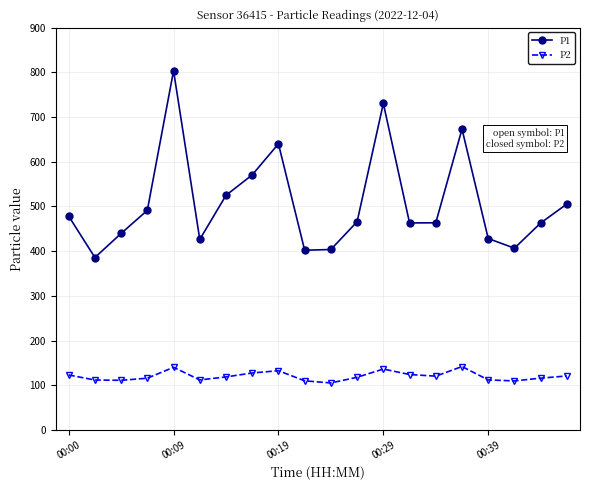

What is the difference between the maximum and minimum values in the P2 series?

36.7